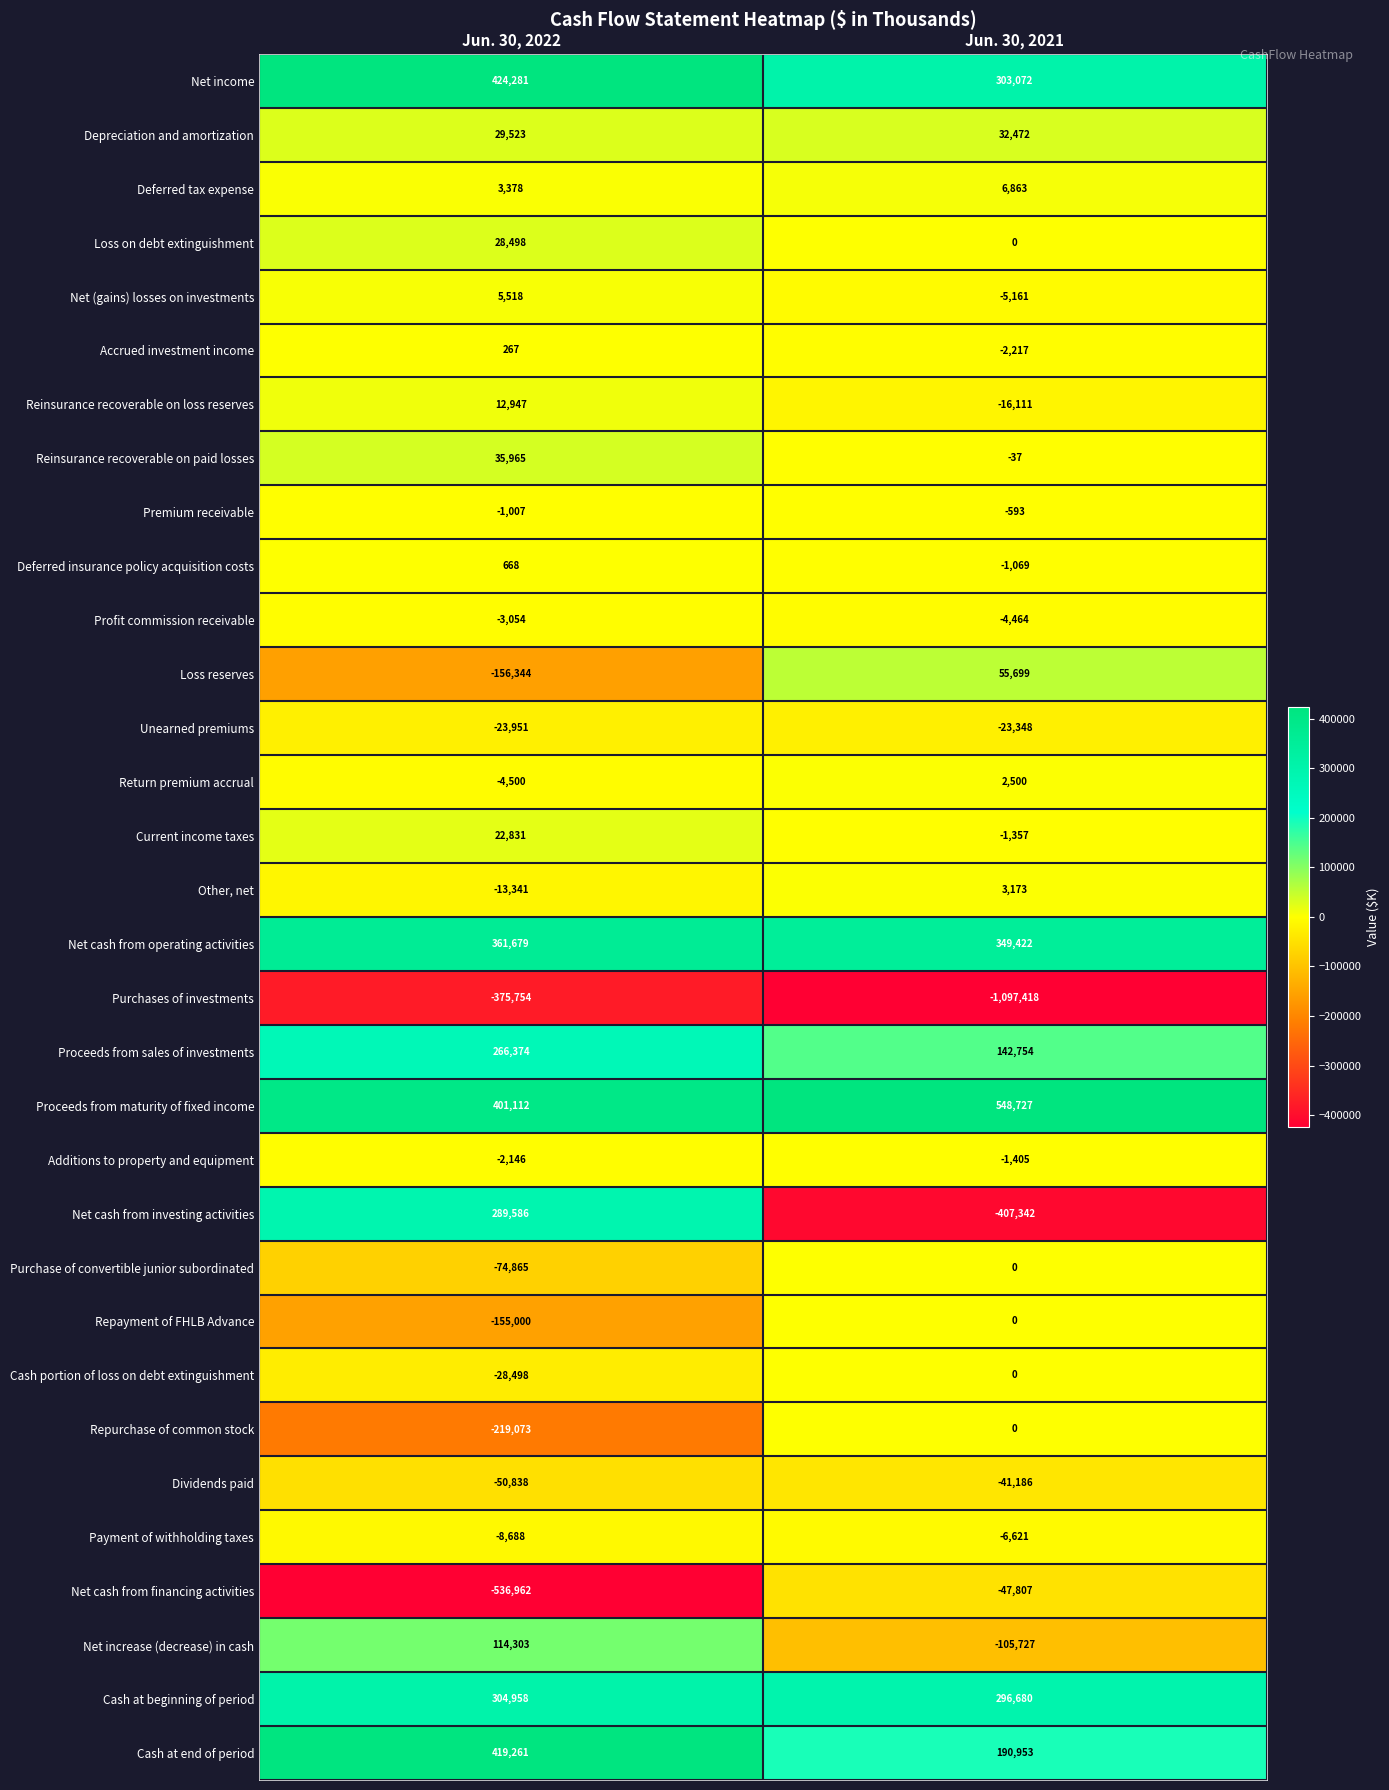

How many positive values does the Net cash from investing activities series have?

1